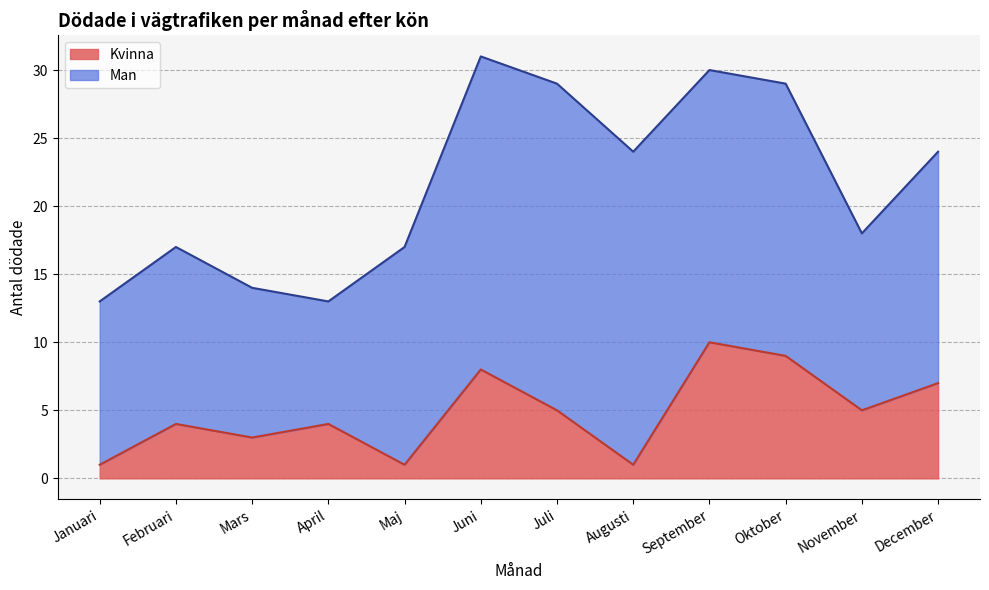

The value of Män (skadade) at September is 20. True or false?

True